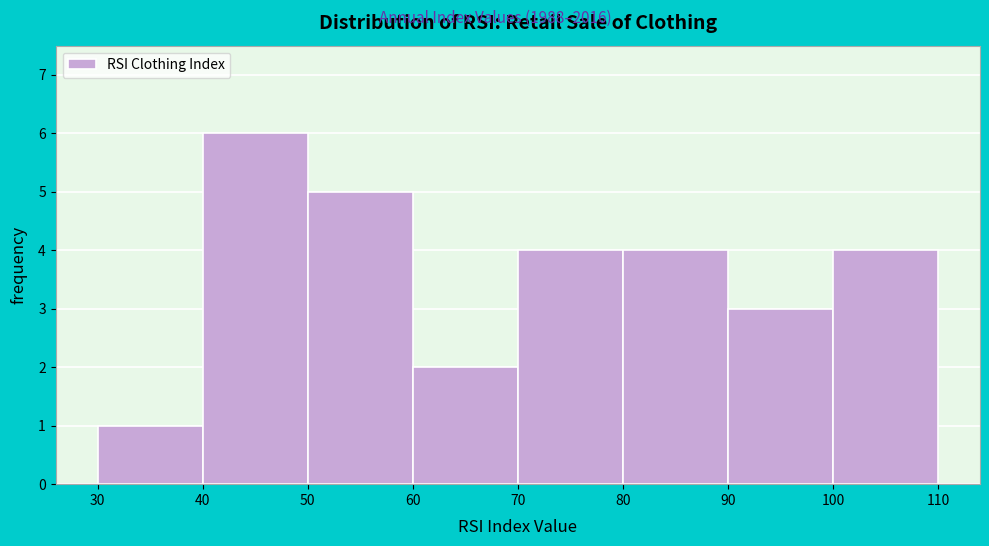

Which range on the x-axis has the tallest bar?

40 to 50